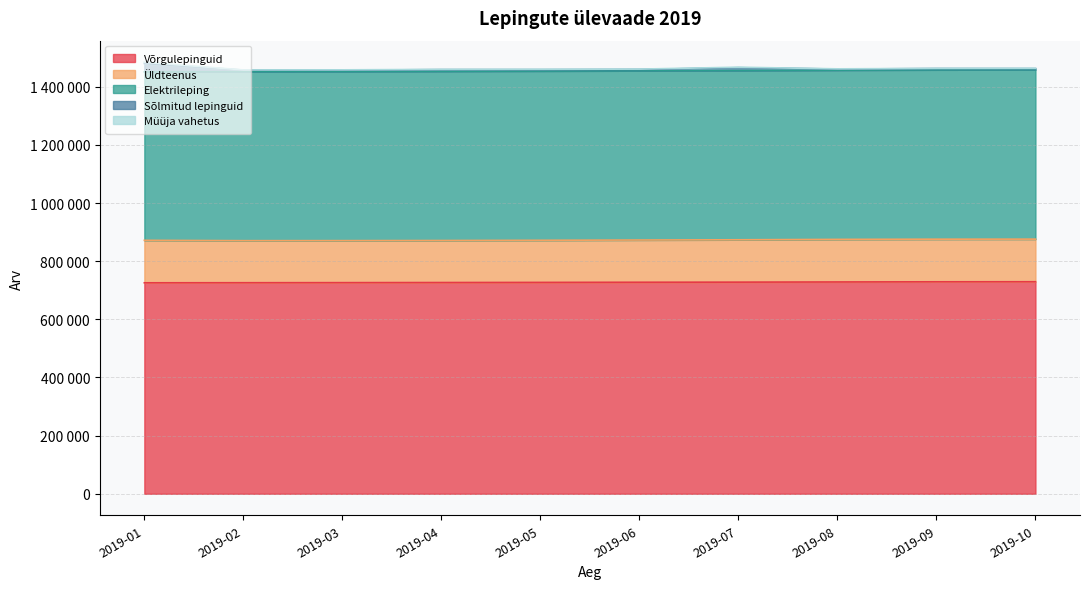

Reading left to right, list all the values displayed in this chart.

Võrgulepinguid: 725602	725886	726157	726547	726960	727491	727861	728471	729057	729254
Üldteenus: 146143	144647	144508	144541	144851	145284	145698	146474	146588	146574
Elektrileping: 579459	581239	581649	582006	582109	582207	582163	581997	582469	582680
Sõlmitud lepinguid: 28680	5495	4825	5618	4751	4374	9676	3916	4302	3727
Müüja vahetus: 4338	590	924	926	1268	1227	1753	641	522	1002